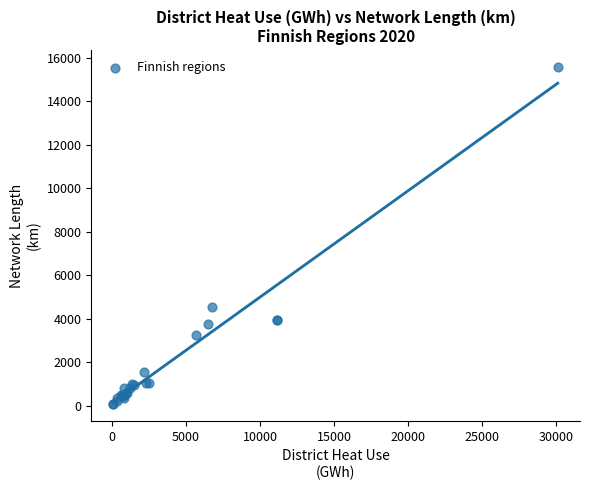

What Y value in the scatter plot is closest to 7825?

4530.4